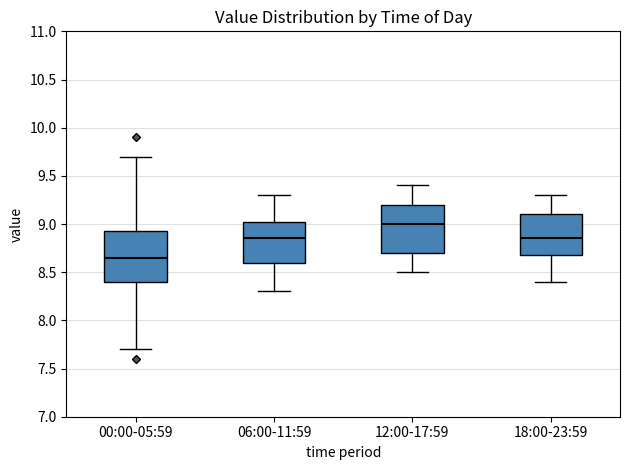

Which box's median line is the lowest?

00:00-05:59